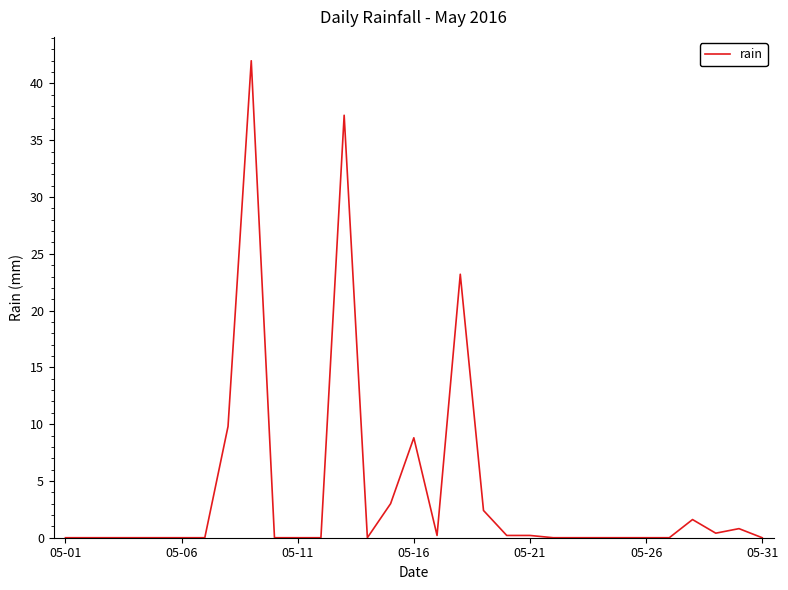

What is the difference between the maximum and minimum values?

42.0